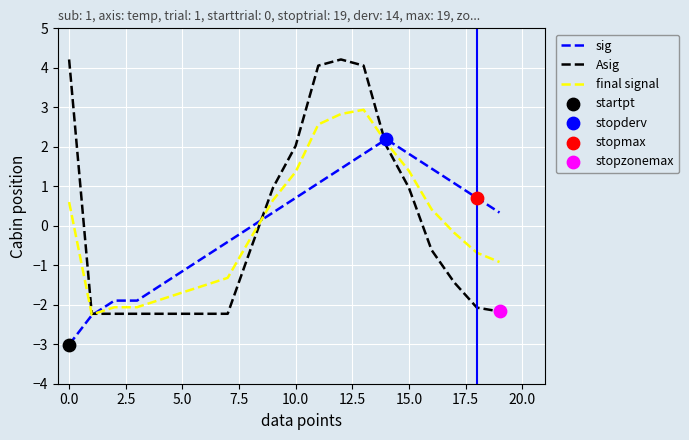

List the series in order of their peak value, lowest first.

sig, final signal, Asig